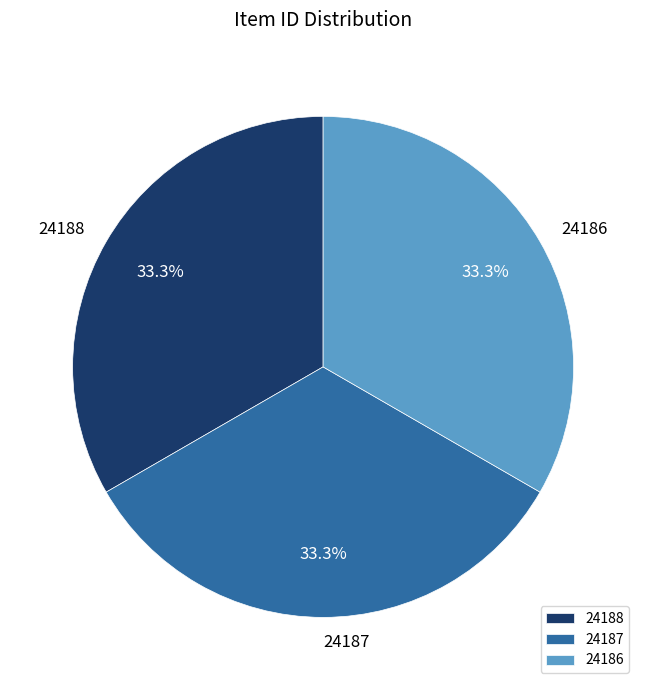

What percentage do 24186 and 24188 together represent?

66.7%